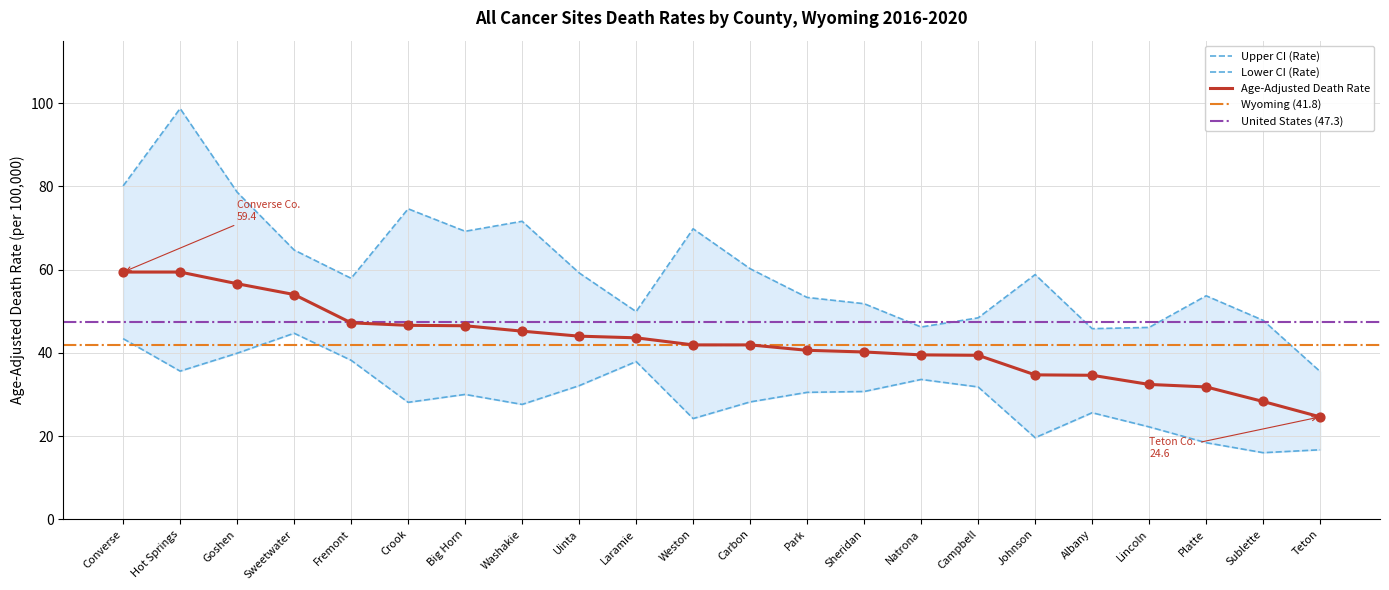

Which series contains the lowest Y value?

Lower CI (Rate)